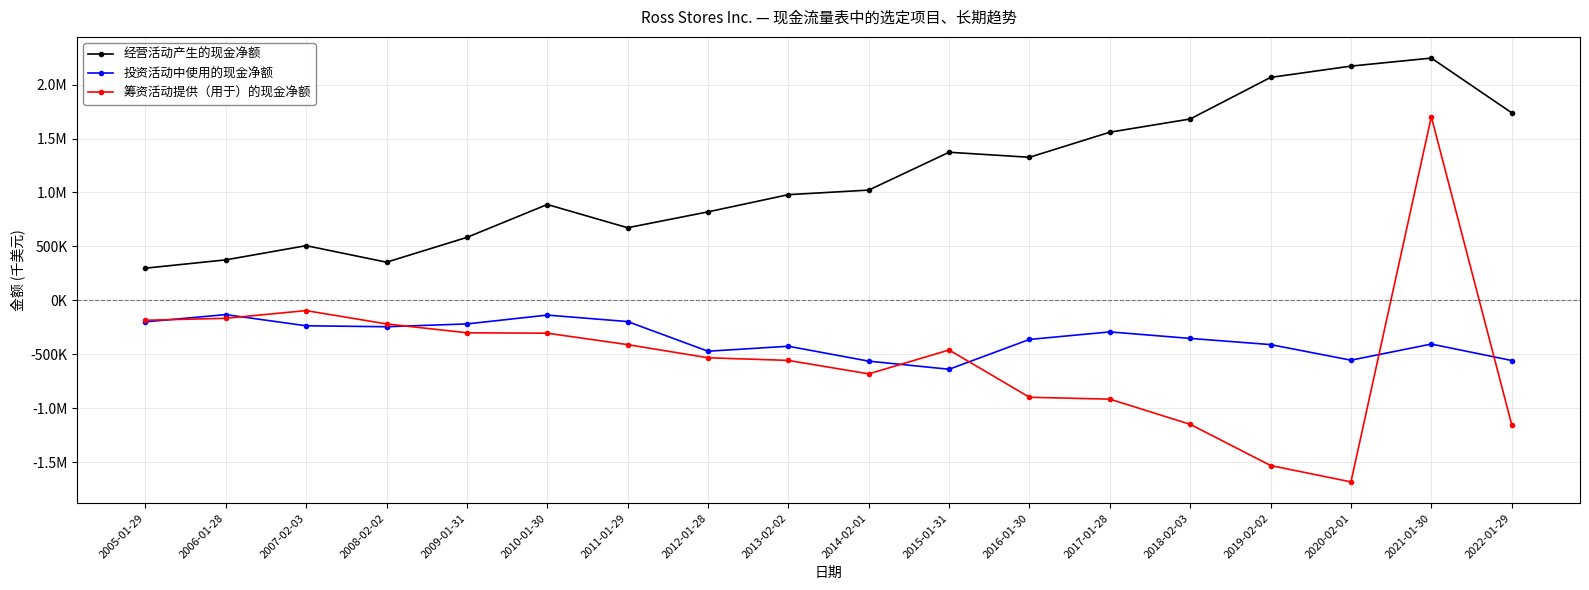

The 经营活动产生的现金净额 series shows 311059 at 2011-01-29. True or false?

False